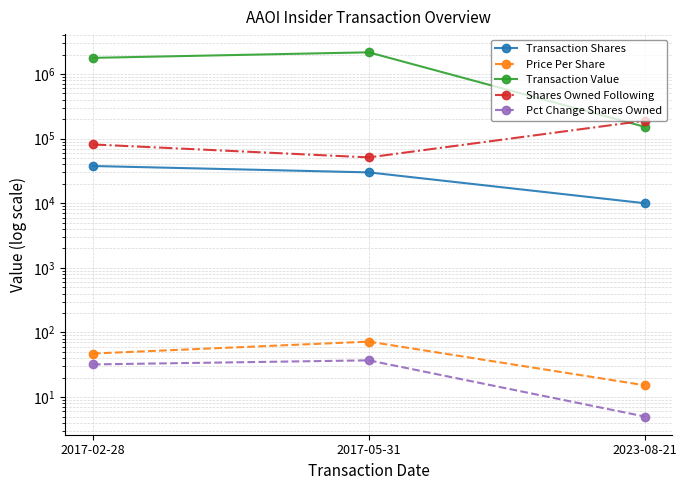

At 2017-05-31, list the series in order from largest to smallest.

Transaction Value, Shares Owned Following, Transaction Shares, Price Per Share, Pct Change Shares Owned